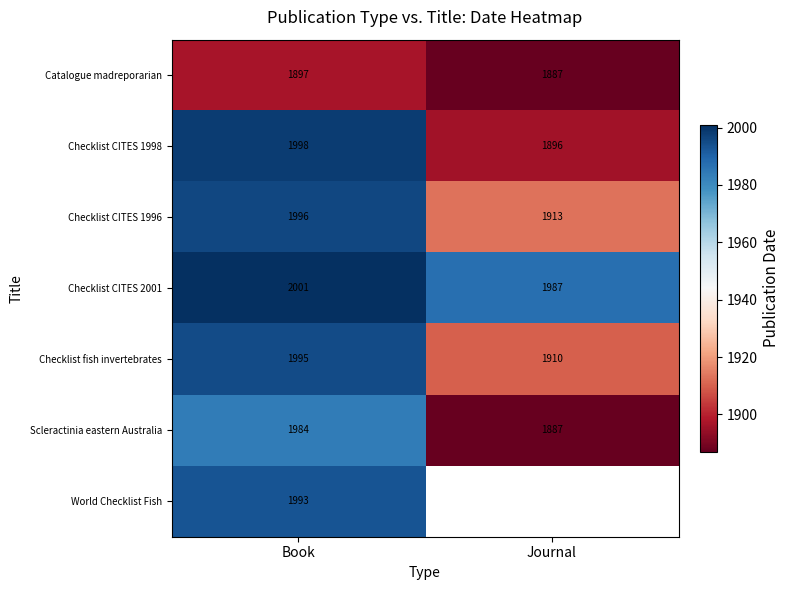

What is the maximum value shown in the chart?

2001.0